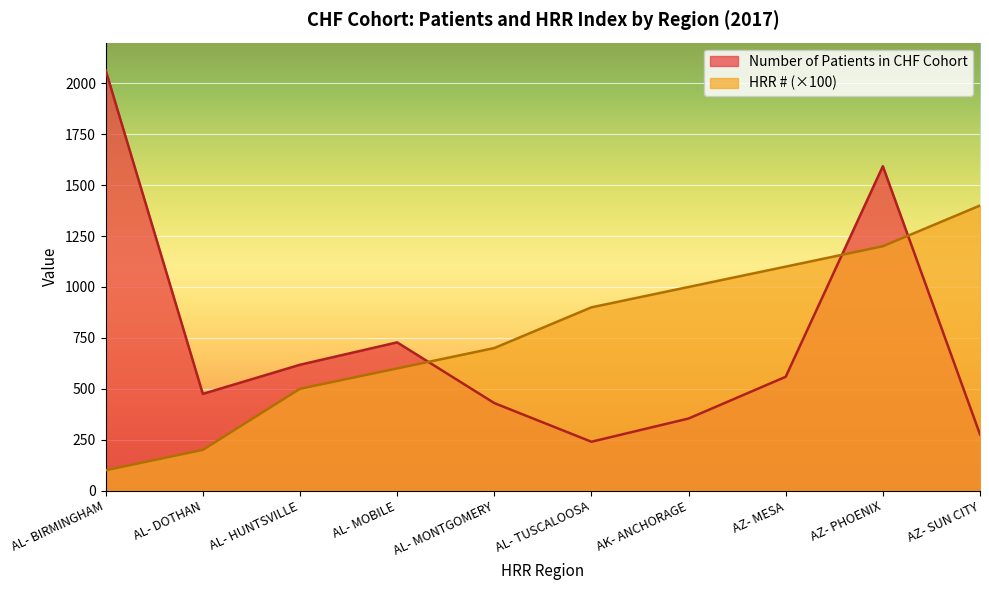

At which label does HRR # reach its minimum?

AL- BIRMINGHAM